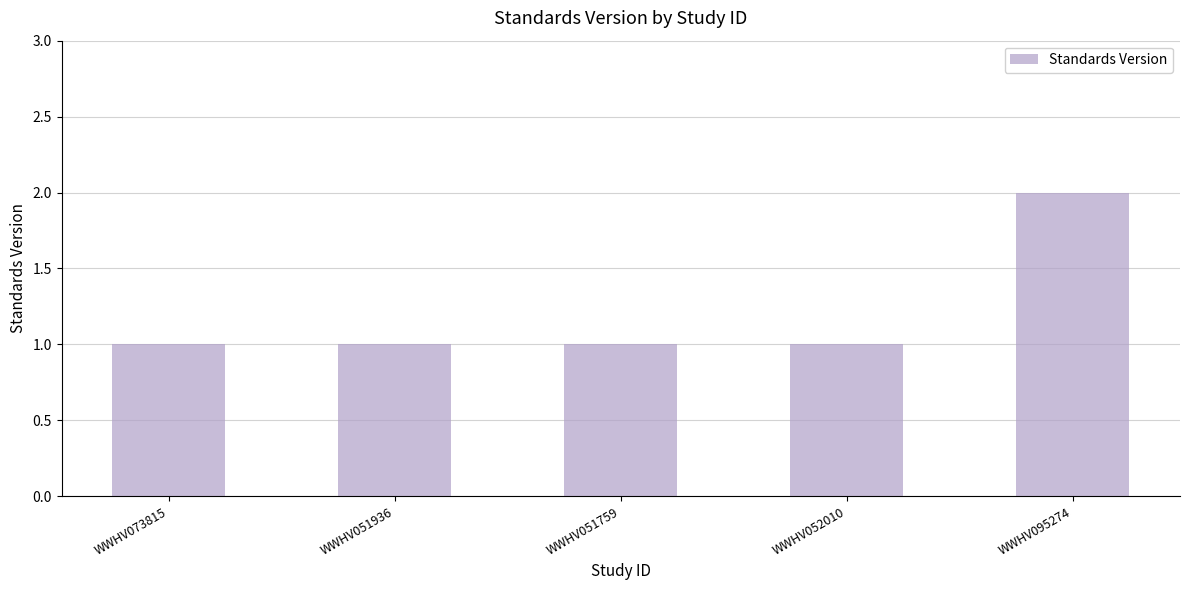

Is it true that the value at WWHV052010 is 1?

True